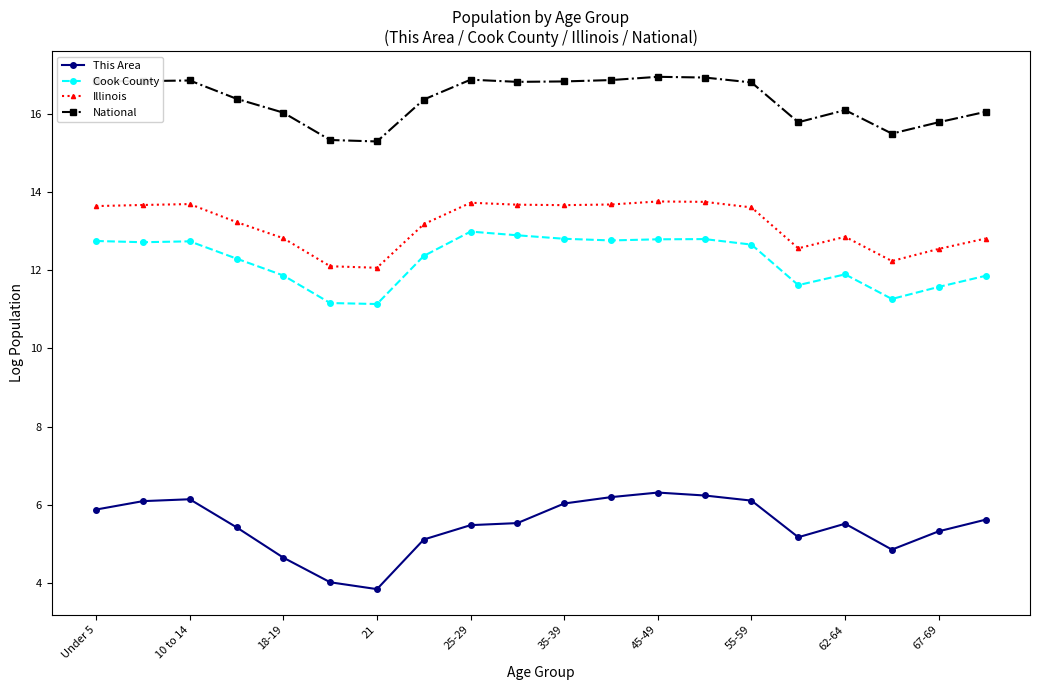

What is the greatest value displayed?

16.9